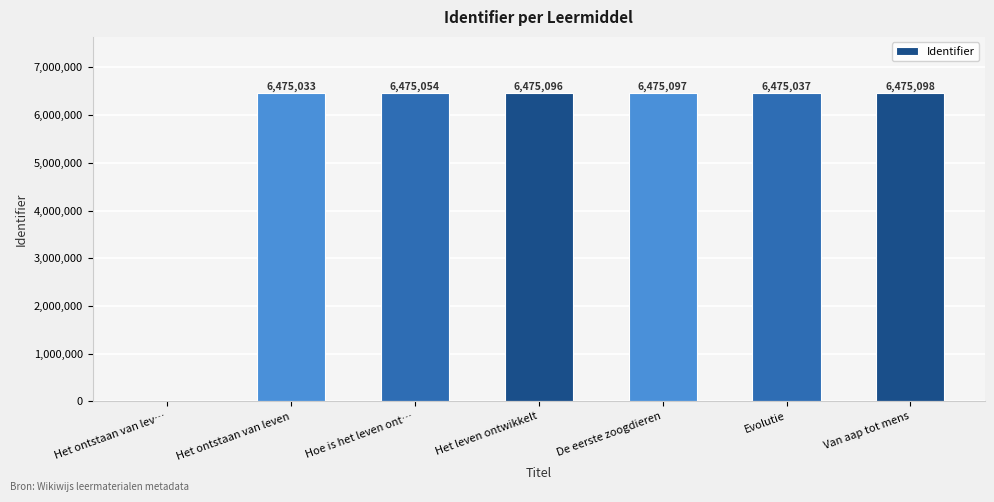

What is the approximate value at Hoe is het leven ont…, to the nearest 100?

6475100